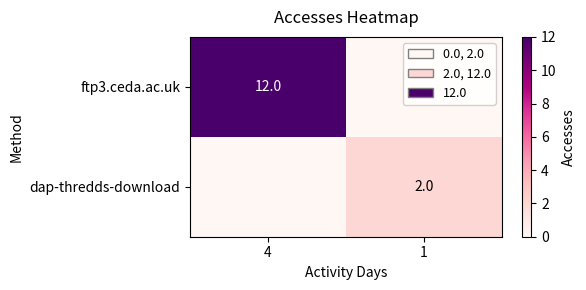

Between 4 and 1, which series saw the biggest shift?

ftp3.ceda.ac.uk